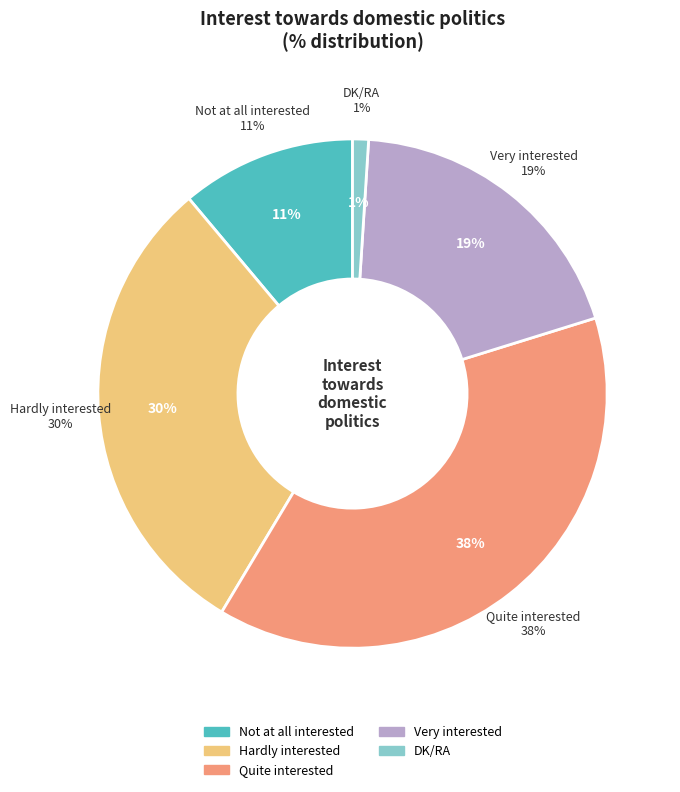

Is it true that Quite interested is 45% of the pie?

False